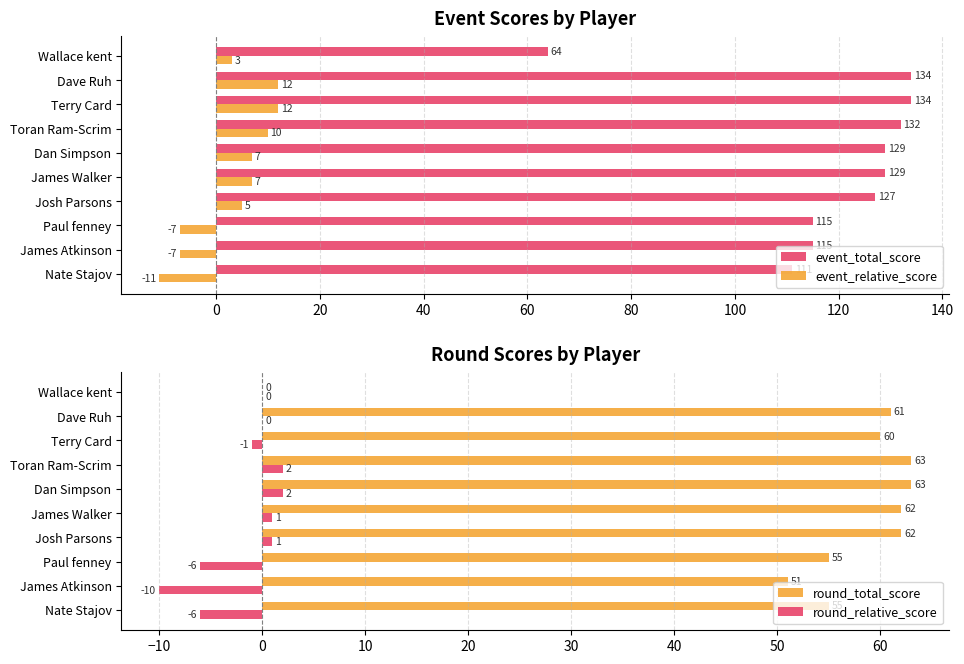

Is the value of event_relative_score at Dave Ruh greater than the value of event_total_score at Terry Card?

No